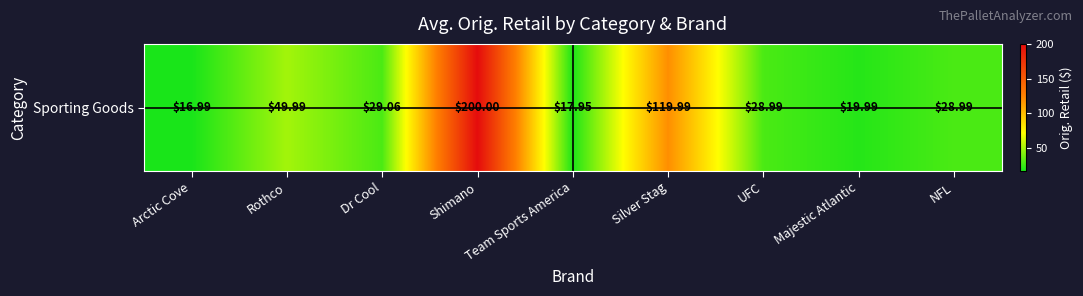

What is the maximum value shown in the chart?

200.0